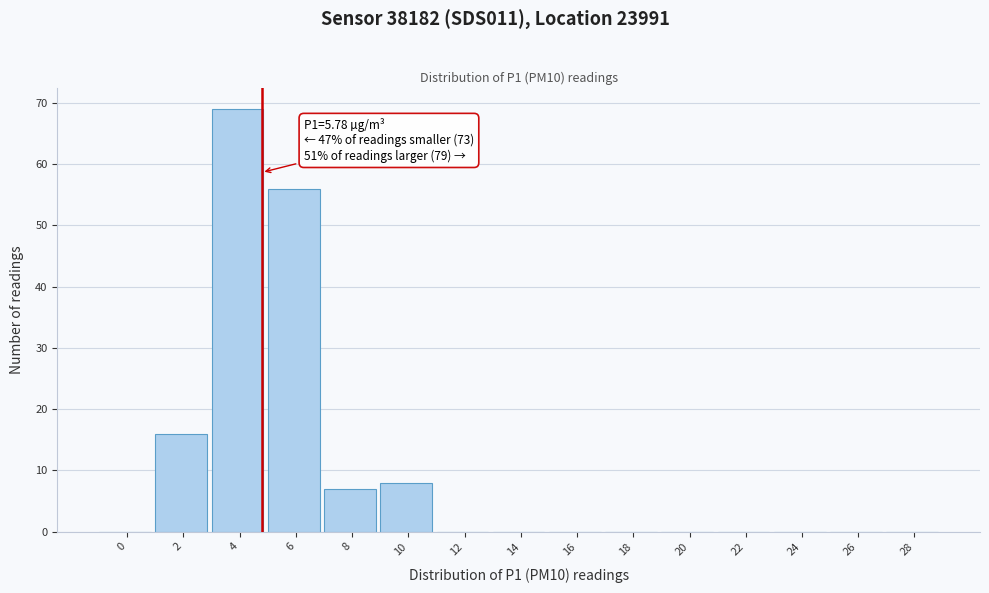

Reading left to right, list all the values displayed in this chart.

0=0	2=16	4=69	6=56	8=7	10=8	12=0	14=0	16=0	18=0	20=0	22=0	24=0	26=0	28=0